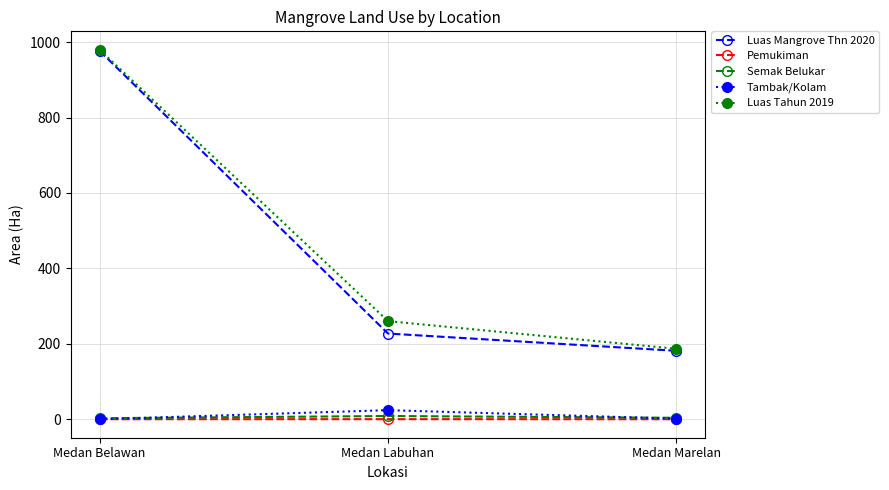

How many lines are shown in the chart?

5